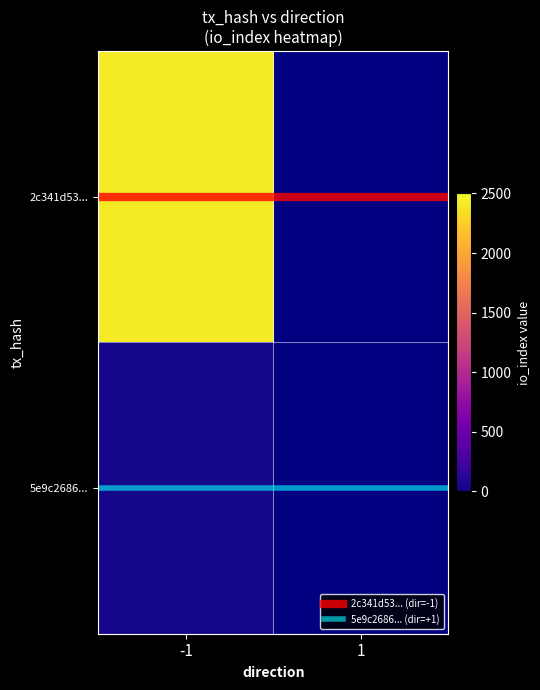

At which category does the chart reach its peak across all series?

-1